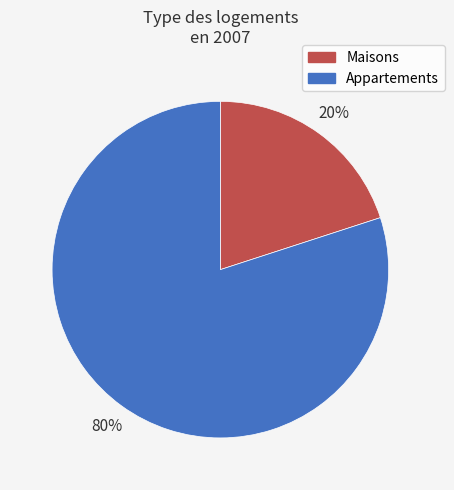

Is it true that Appartements is 80% of the pie?

True